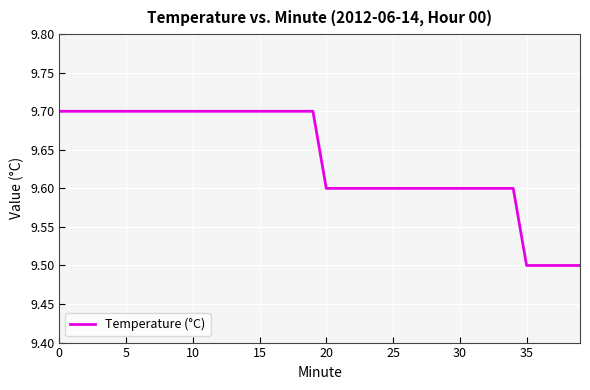

What is the greatest value displayed?

9.7